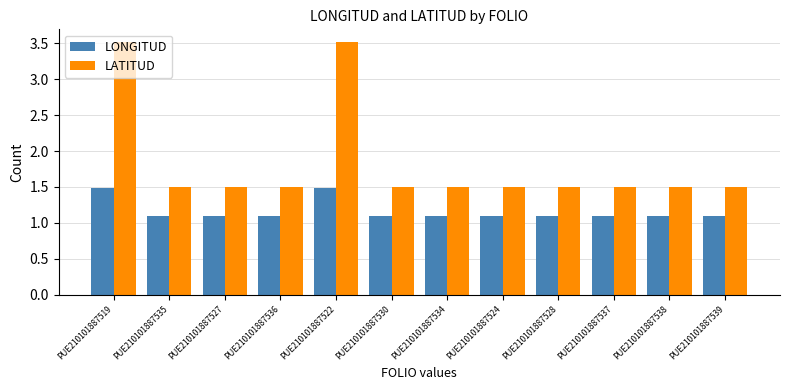

Reading left to right, transcribe all the data shown in this chart.

LONGITUD: PUE210101887519=1.5	PUE210101887535=1.1	PUE210101887527=1.1	PUE210101887536=1.1	PUE210101887522=1.5	PUE210101887530=1.1	PUE210101887534=1.1	PUE210101887524=1.1	PUE210101887528=1.1	PUE210101887537=1.1	PUE210101887538=1.1	PUE210101887539=1.1
LATITUD: PUE210101887519=3.5	PUE210101887535=1.5	PUE210101887527=1.5	PUE210101887536=1.5	PUE210101887522=3.5	PUE210101887530=1.5	PUE210101887534=1.5	PUE210101887524=1.5	PUE210101887528=1.5	PUE210101887537=1.5	PUE210101887538=1.5	PUE210101887539=1.5